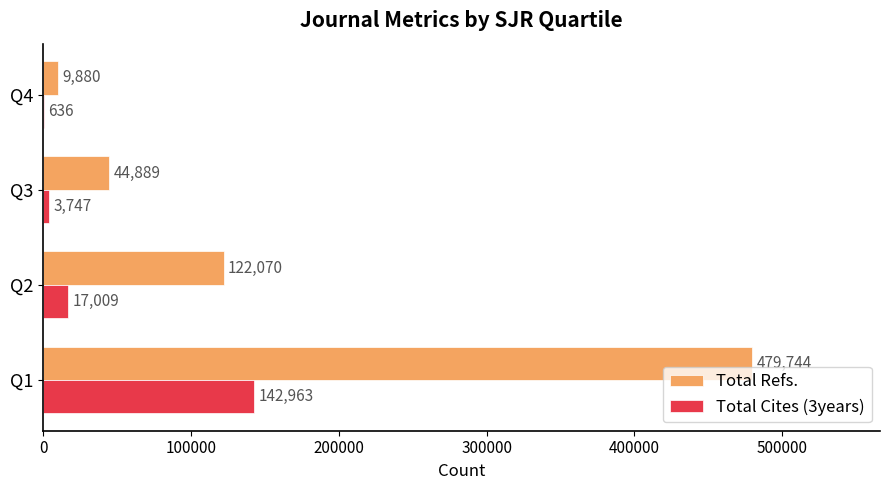

The value of Total Refs. at Q2 is 195618. True or false?

False